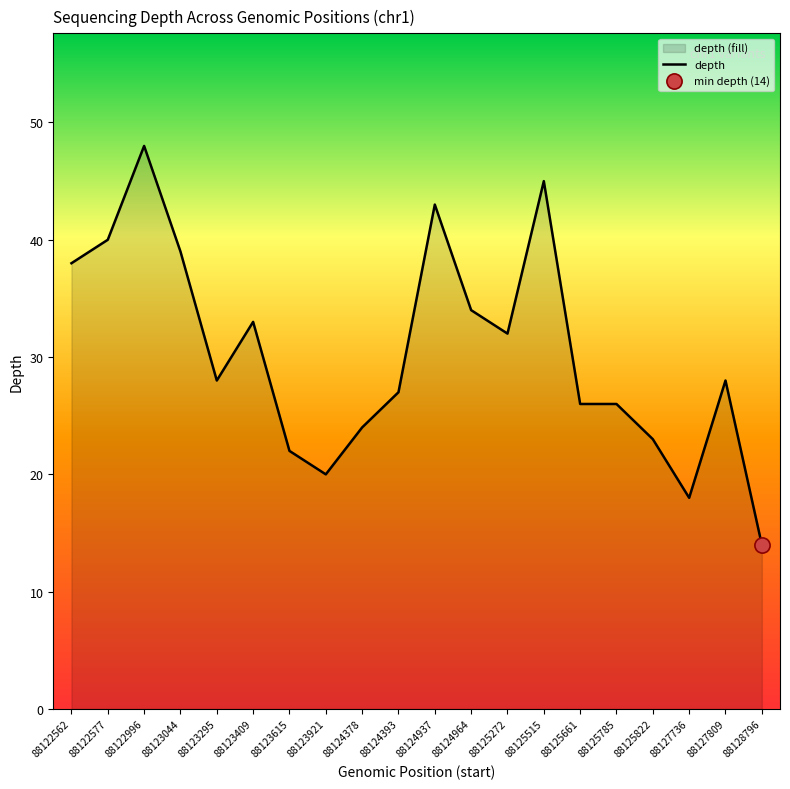

Which has a higher value, 88123615 or 88125822?

88125822